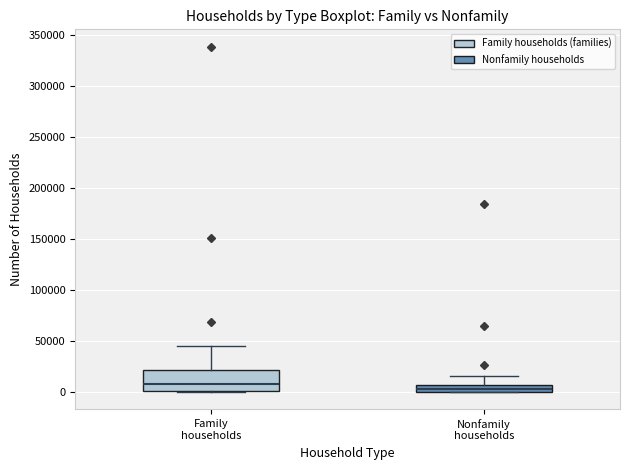

Where is the lower edge of the box for Family households on the y-axis? The values are not printed on the chart, so give them approximately, as read against the axis.

0